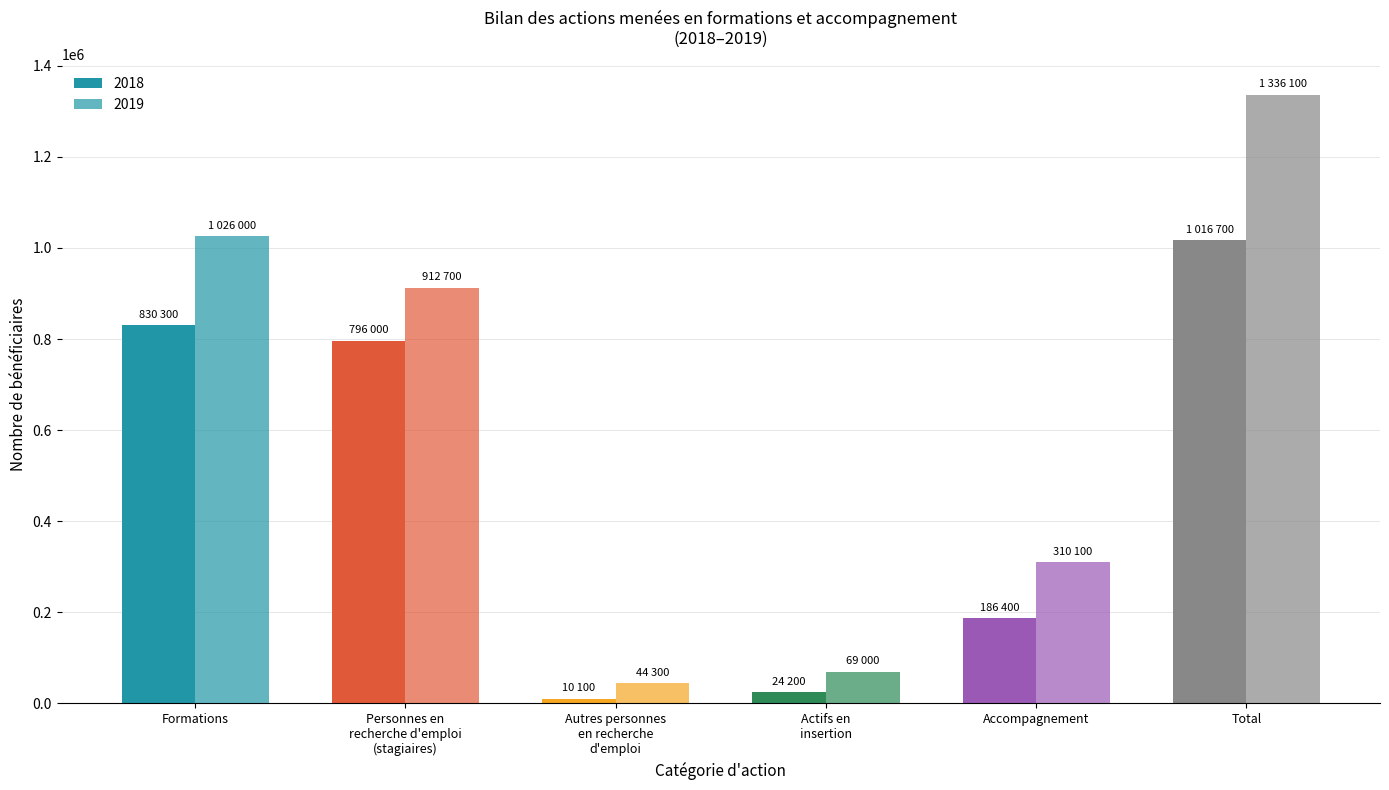

Is it true that 2018 equals 1422599 at Formations?

False